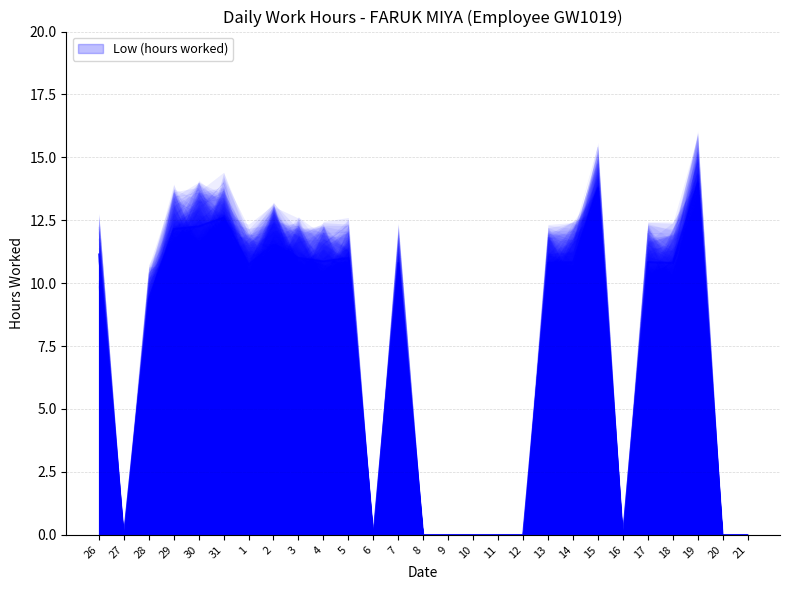

Rank the categories by value from highest to lowest.

19, 15, 31, 30, 29, 2, 26, 3, 5, 4, 14, 17, 7, 13, 18, 1, 28, 27, 6, 8, 9, 10, 11, 12, 16, 20, 21